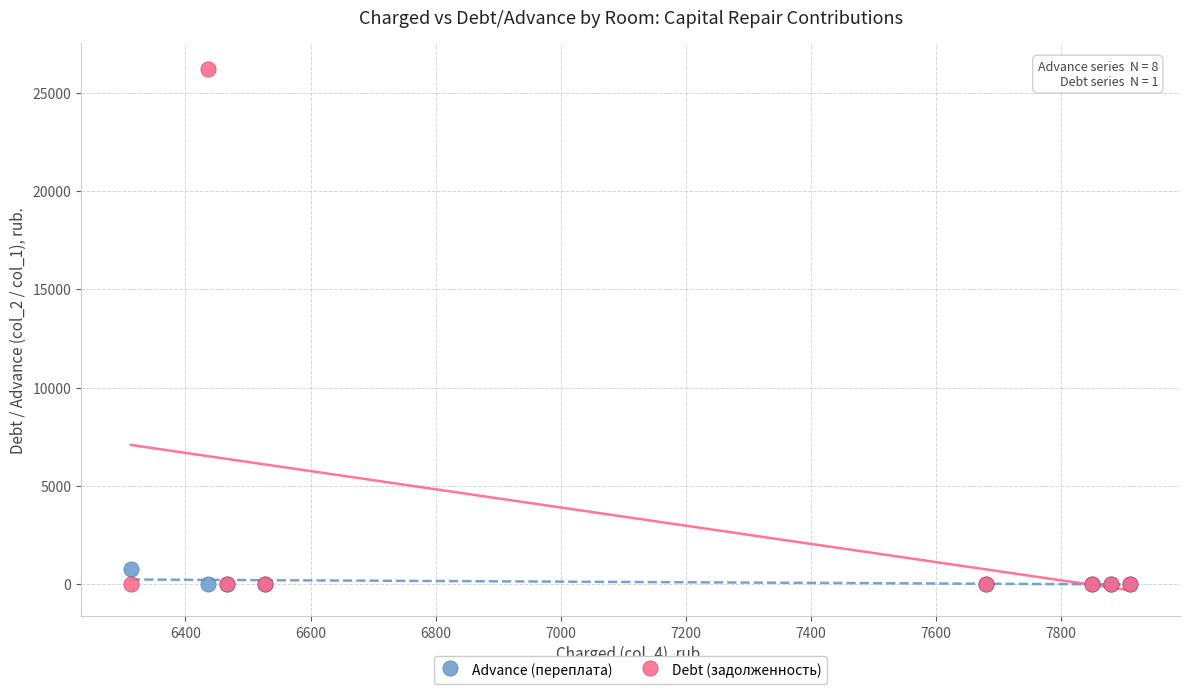

Across all series, what Y value is closest to 13114?

757.7